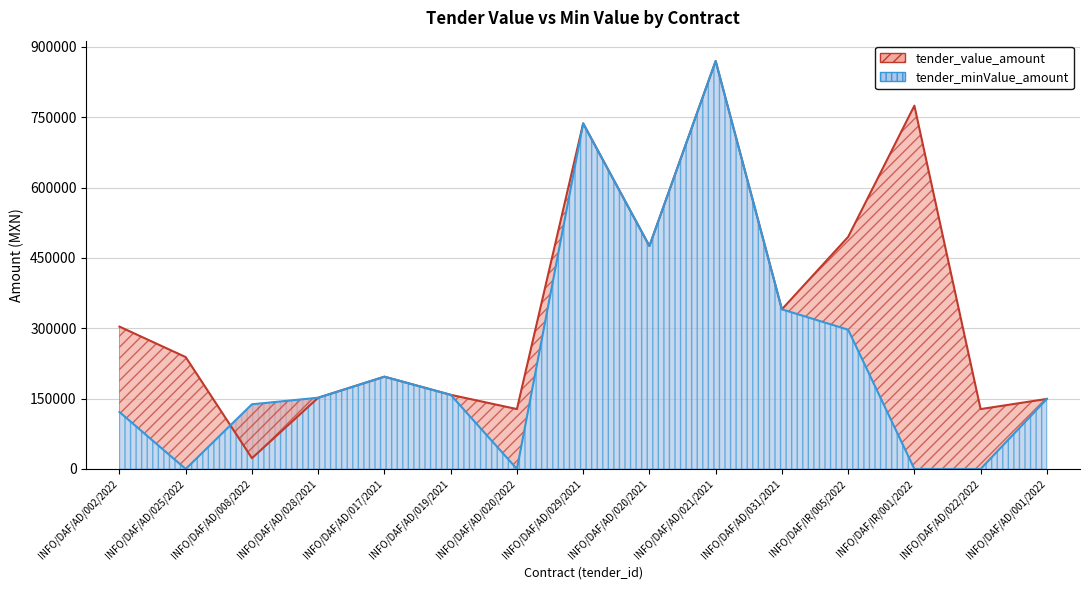

Which label corresponds to the largest value in the chart?

INFO/DAF/AD/021/2021